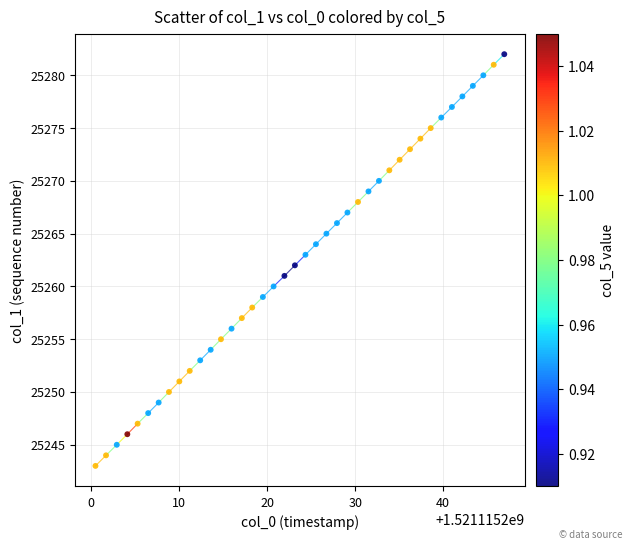

What is the range of Y values (max minus min)?

39